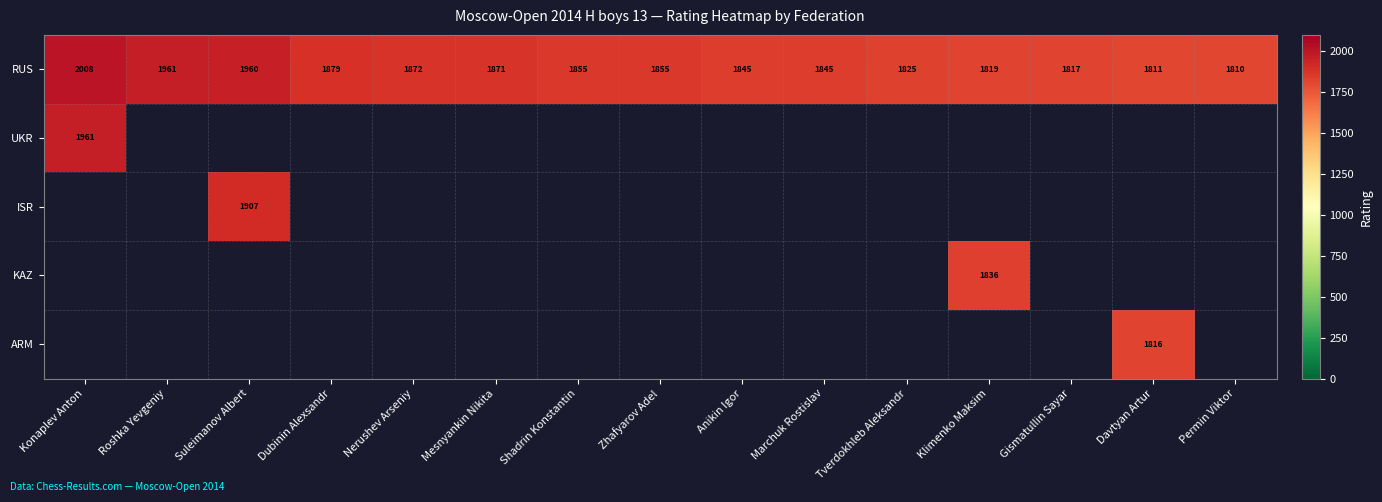

Which label corresponds to the largest value in the chart?

Konaplev Anton